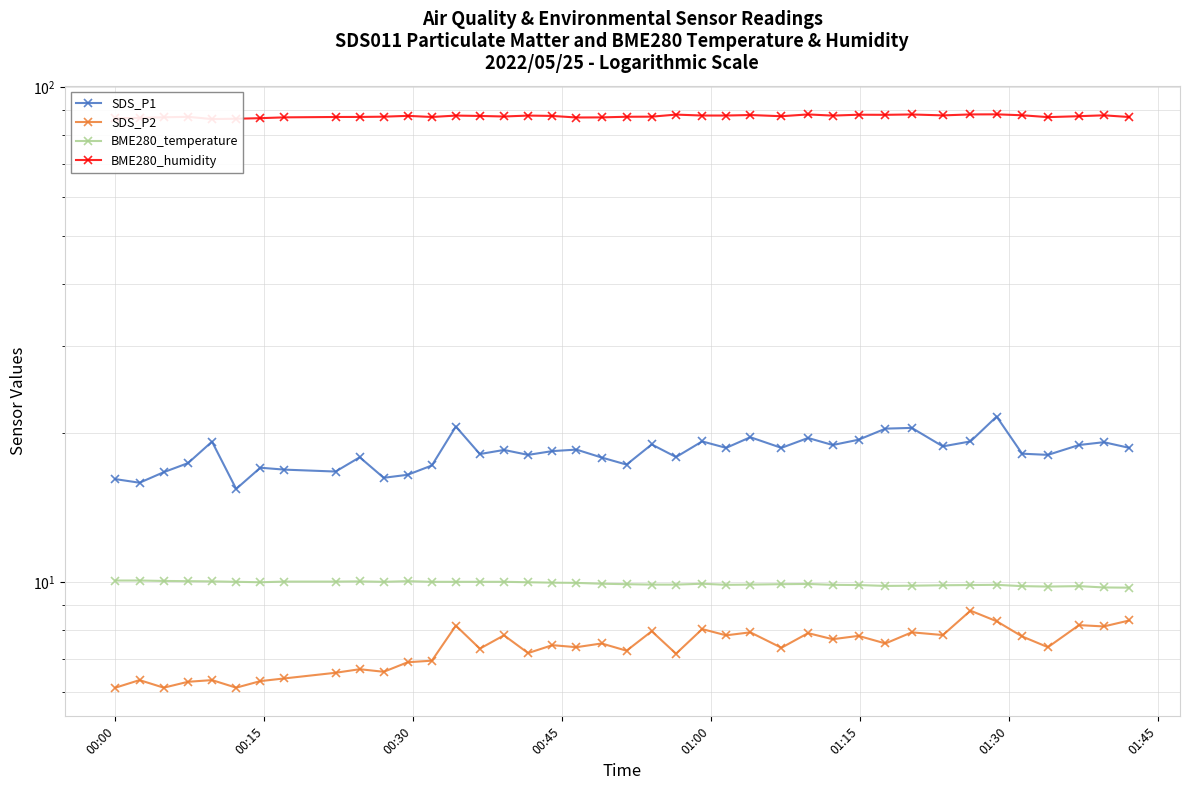

What is the minimum value for SDS_P1?

15.4